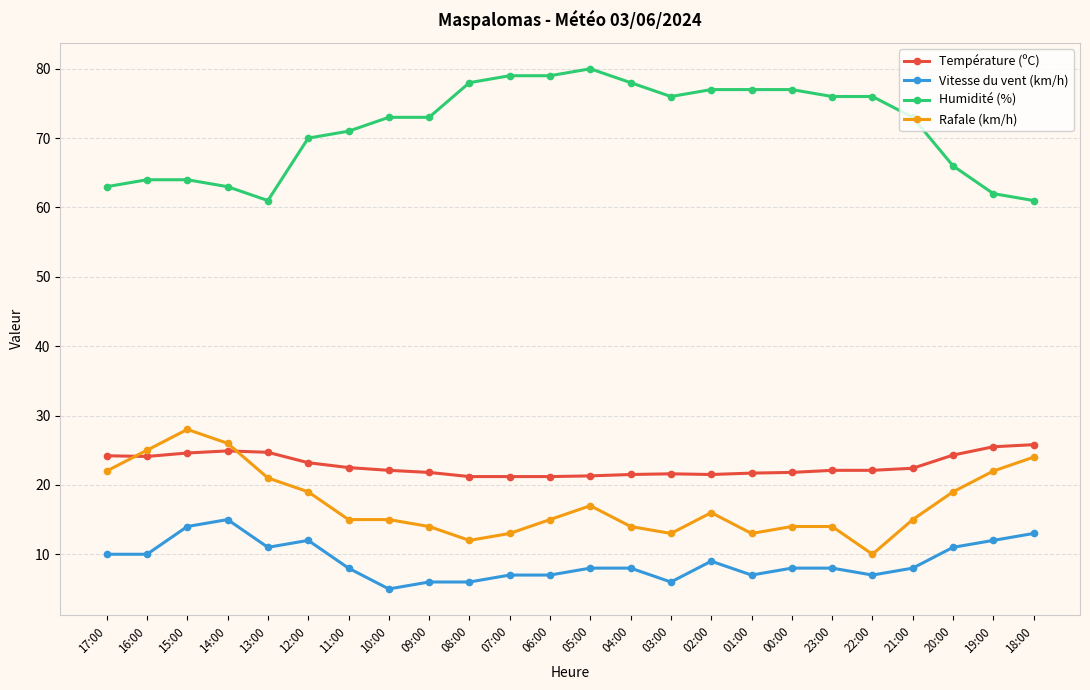

Is it true that Vitesse du vent (km/h) equals 5.0 at 10:00?

True